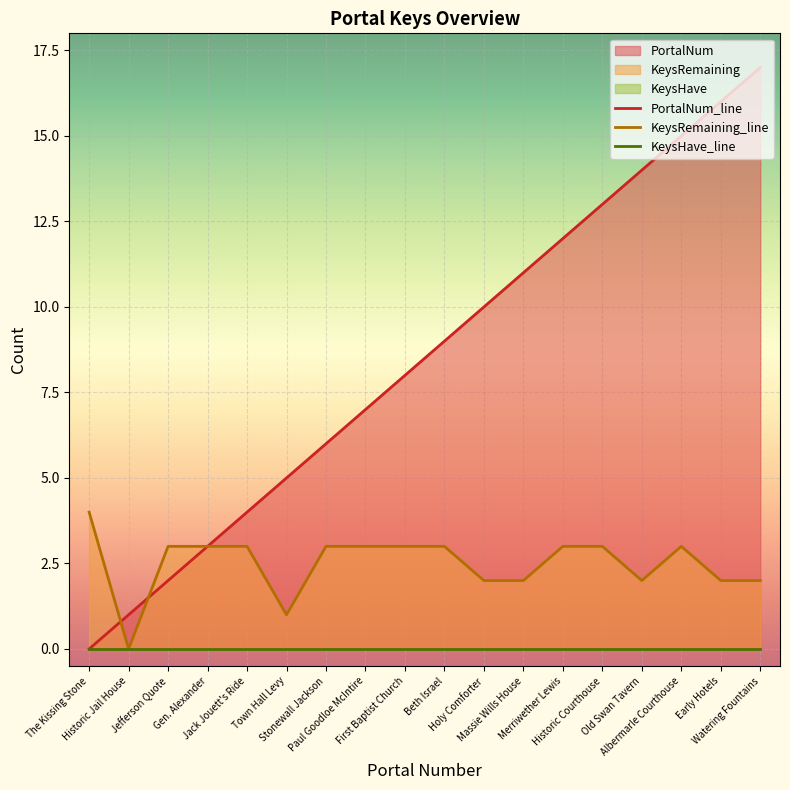

What is the difference between the highest and lowest values at Beth Israel?

6